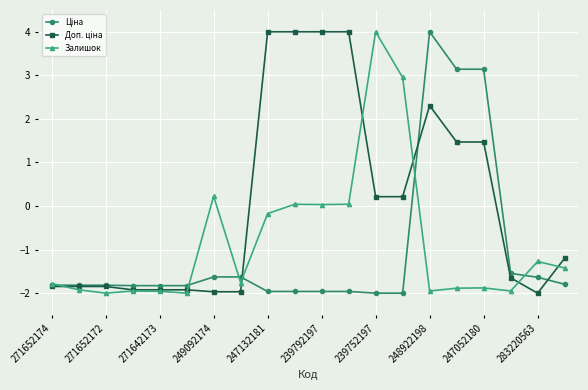

What is the minimum value shown in the chart?

-2.0